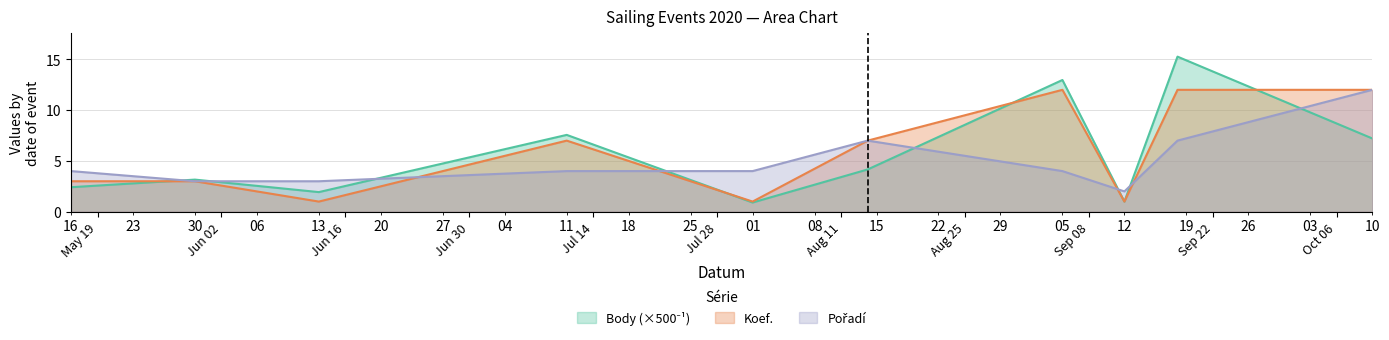

Where is Pořadí nearest to the value 7?

2020-08-14